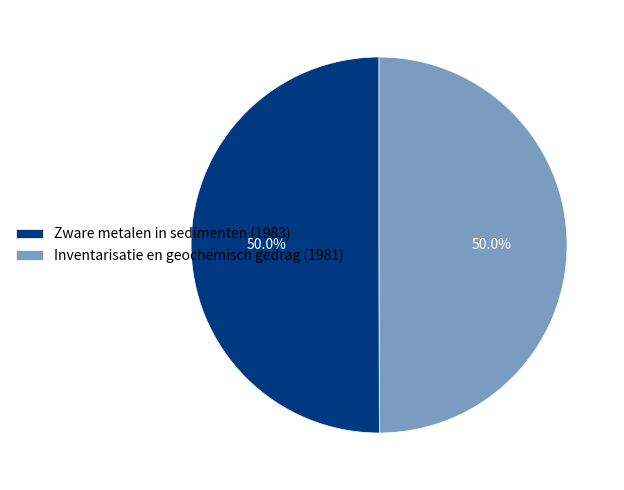

Is it true that Inventarisatie en geochemisch gedrag (1981) is 50% of the pie?

True